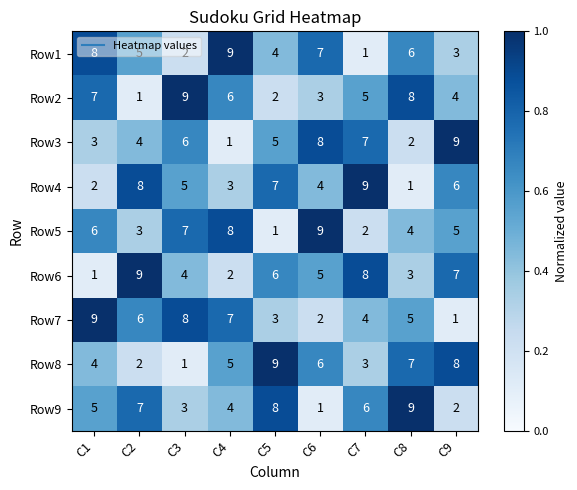

What value does the Row7 series have at C2?

6